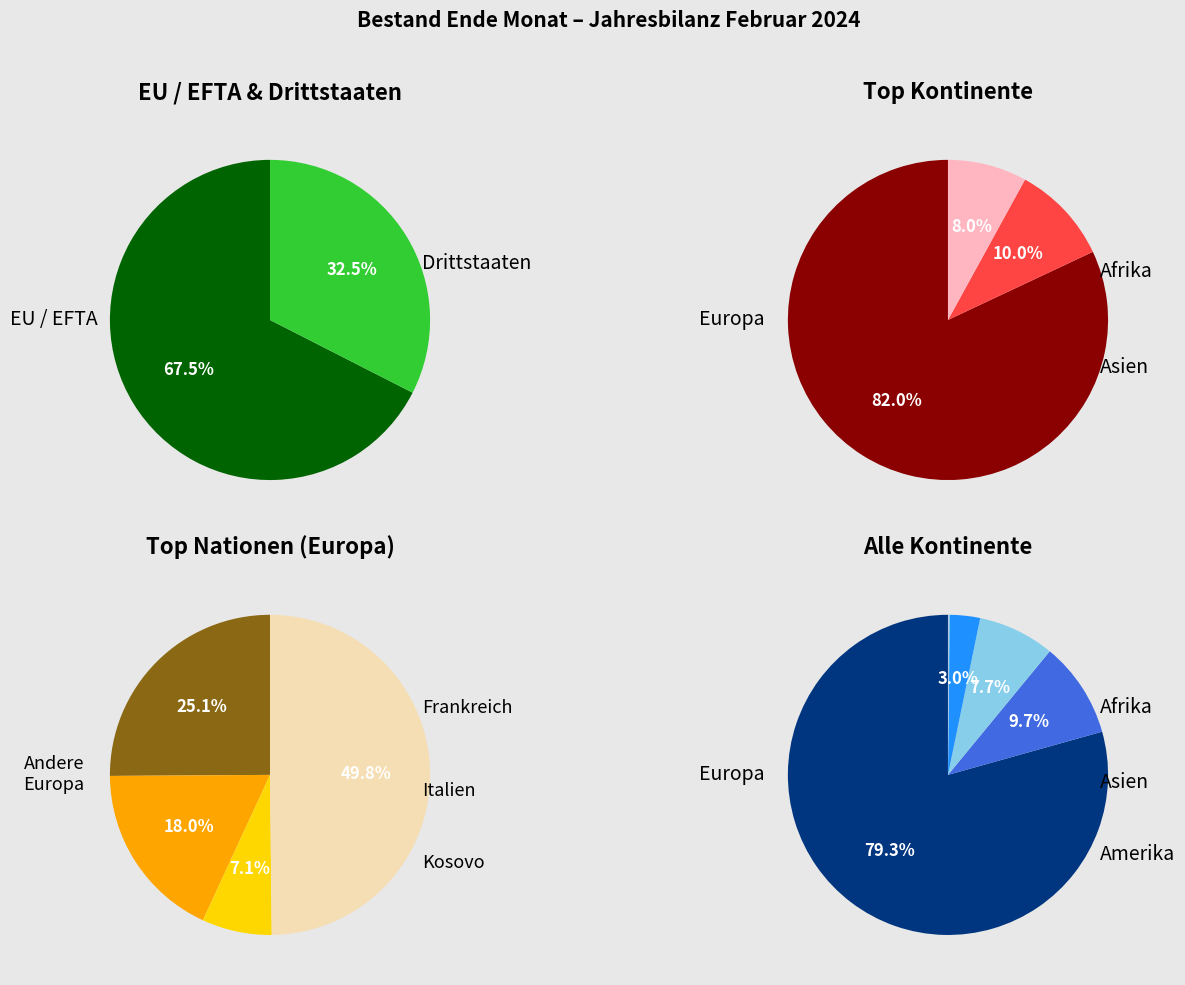

What percentage is the Asien slice, to the nearest percent?

8%